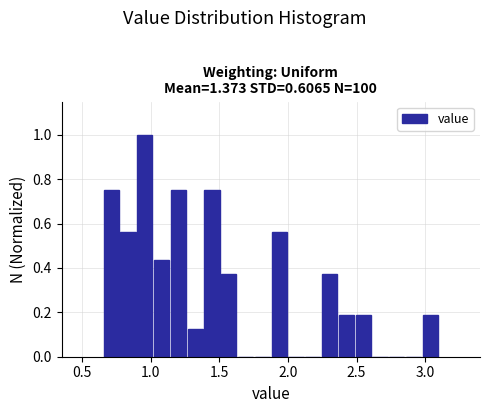

Read against the x-axis, roughly where is the centre of the tallest bar?

0.95